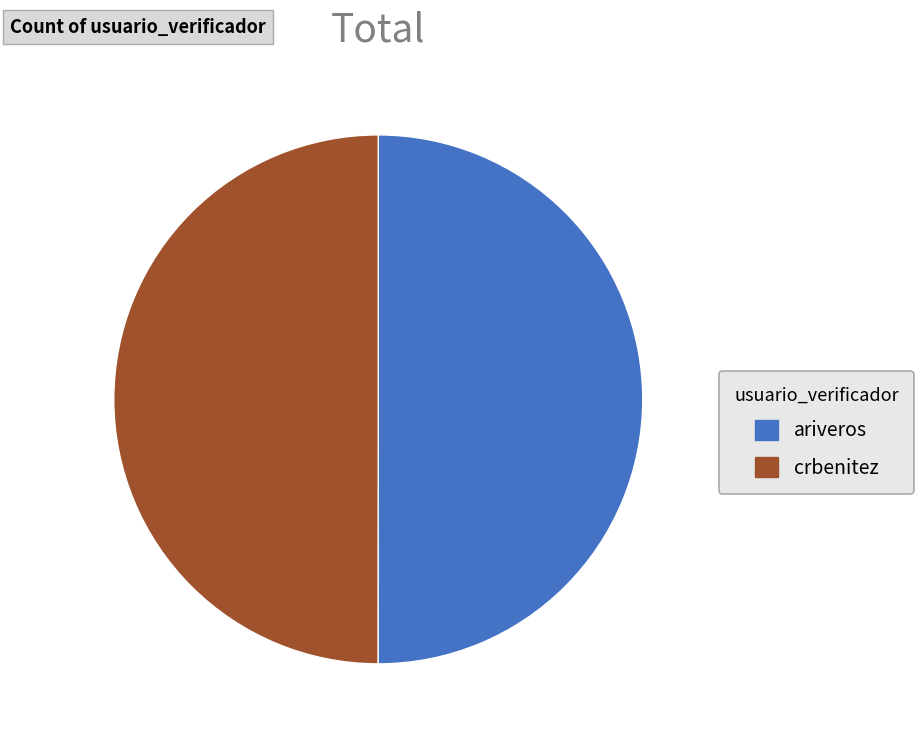

The crbenitez slice represents 50% of the pie. True or false?

True